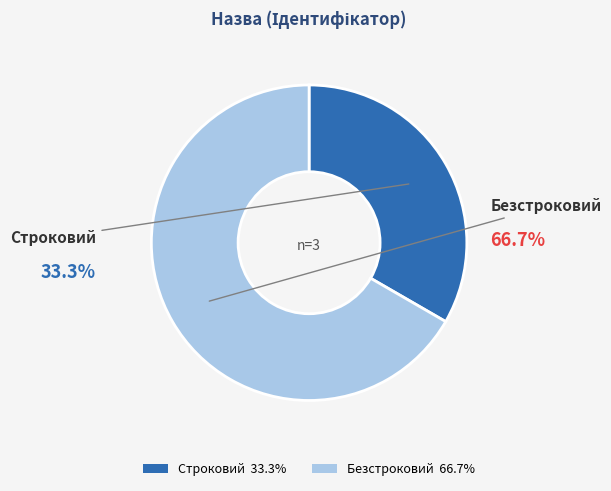

To the nearest percent, what is the difference between the Строковий and Безстроковий slice percentages?

33%